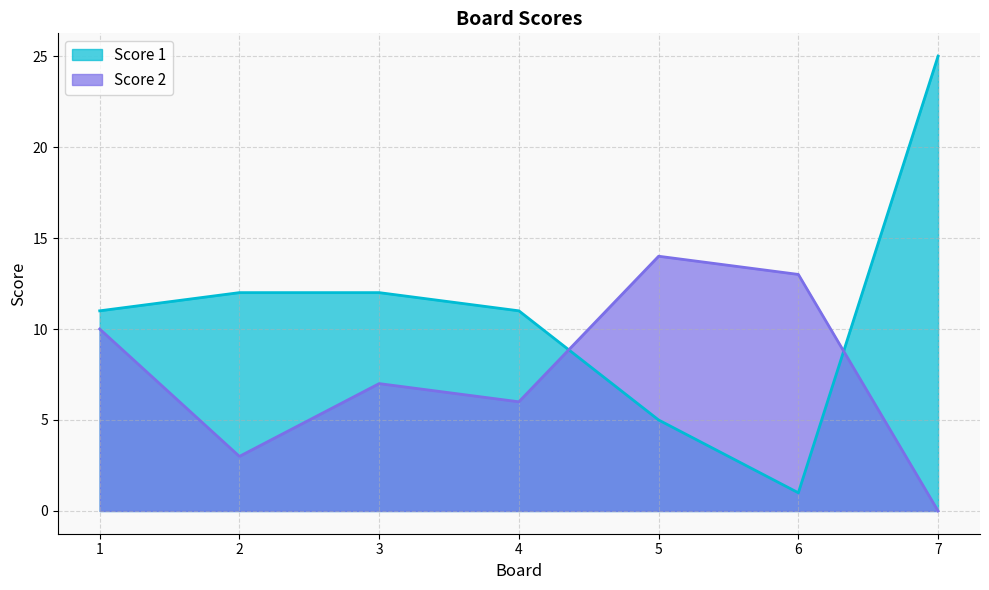

At which category does Score 1 reach its first local valley?

6